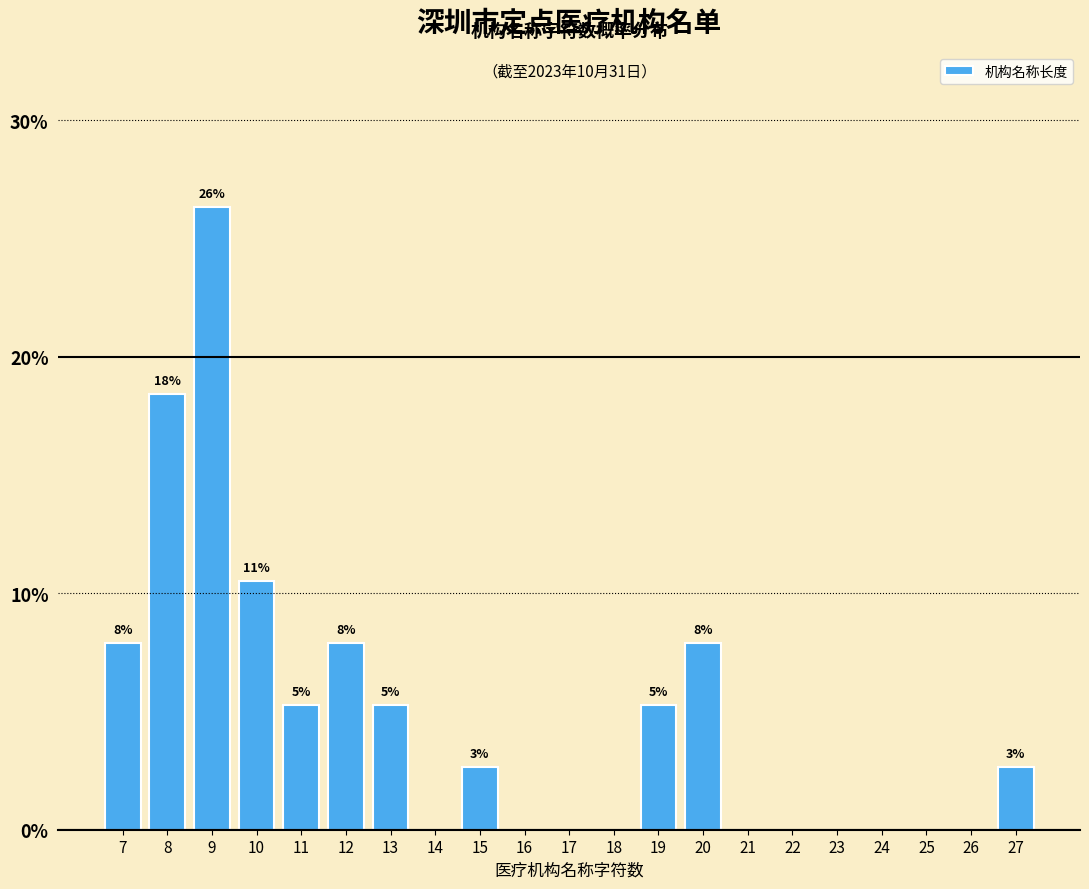

Are the bars horizontal?

No